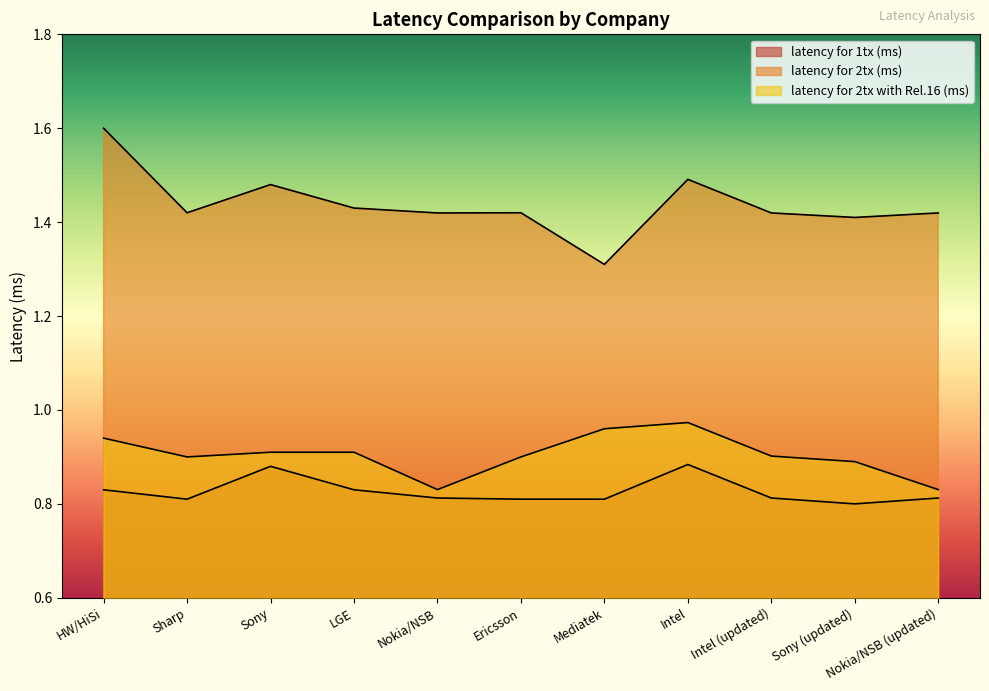

What is the spread (max minus min) of values at LGE?

0.6